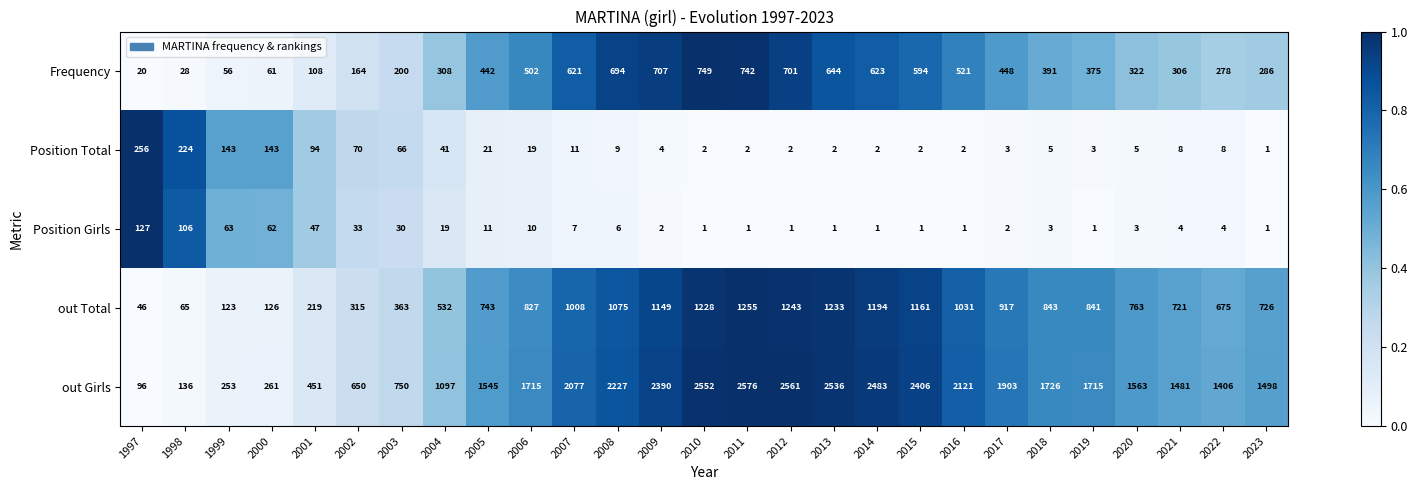

The value of Position Girls at 2007 is 5. True or false?

False